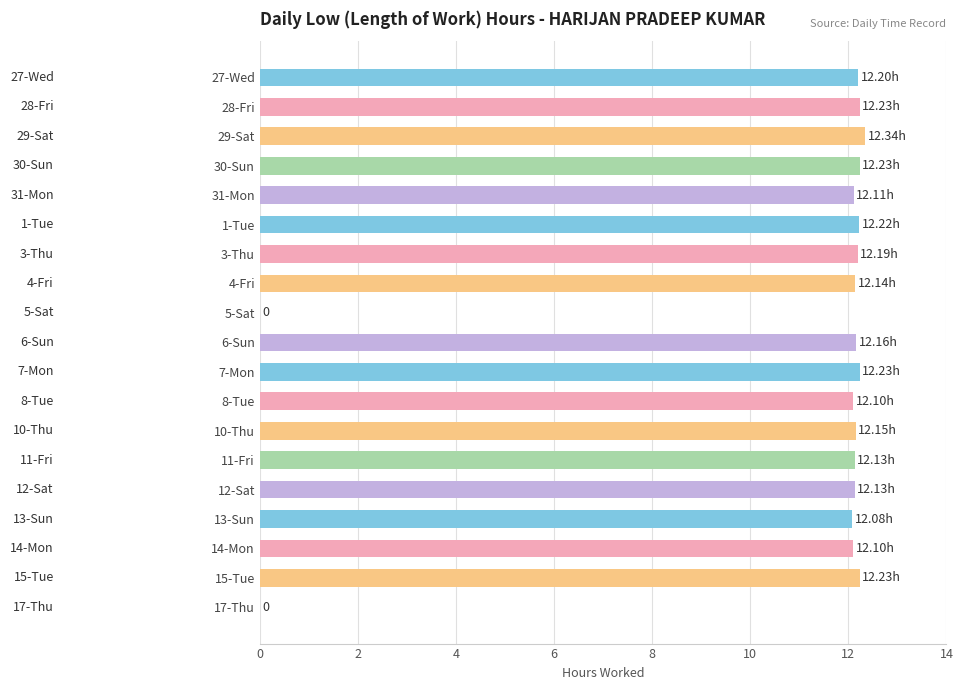

What is the change in value from 5-Sat to 14-Mon?

+12.1